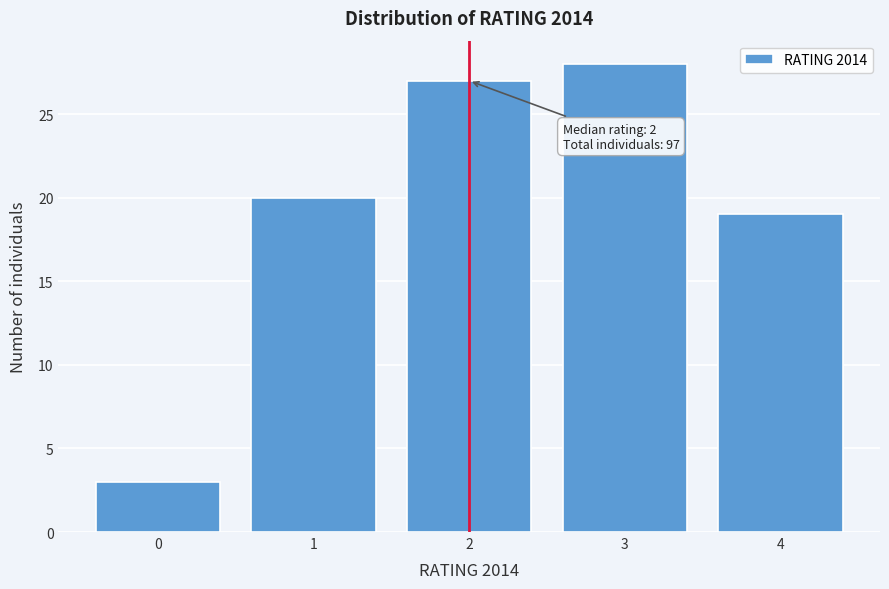

Reading right to left, what are all the values shown in this chart?

19	28	27	20	3